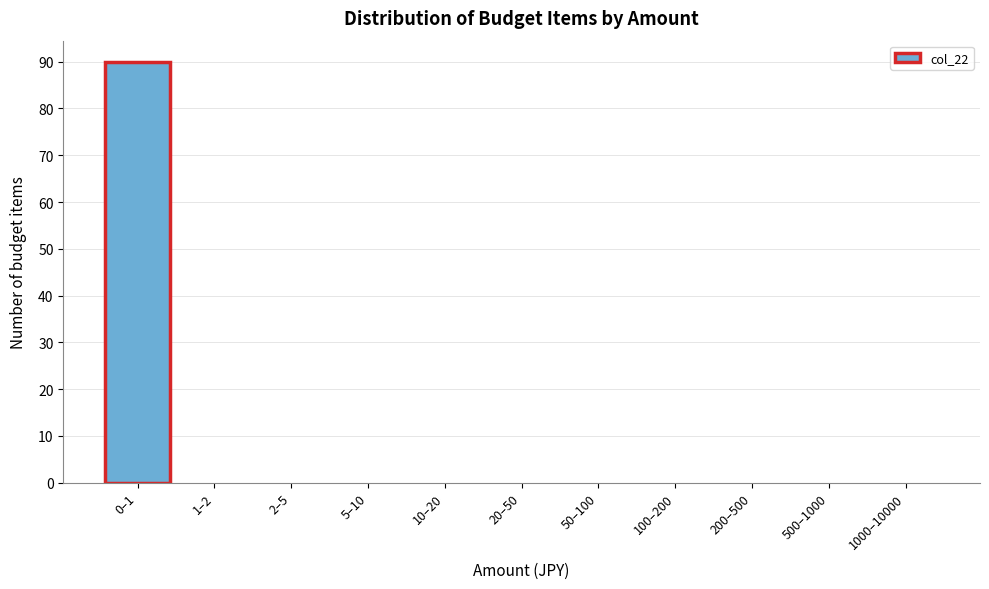

Reading left to right, extract all data points from this chart.

0–1=90	1–2=0	2–5=0	5–10=0	10–20=0	20–50=0	50–100=0	100–200=0	200–500=0	500–1000=0	1000–10000=0